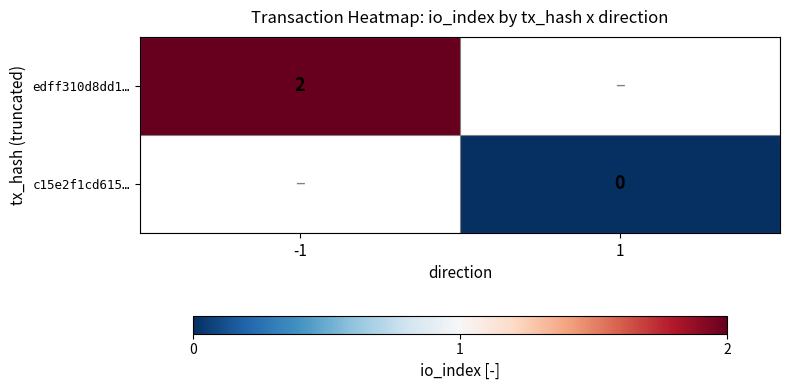

The value of edff310d8dd1… at -1 is 2. True or false?

True